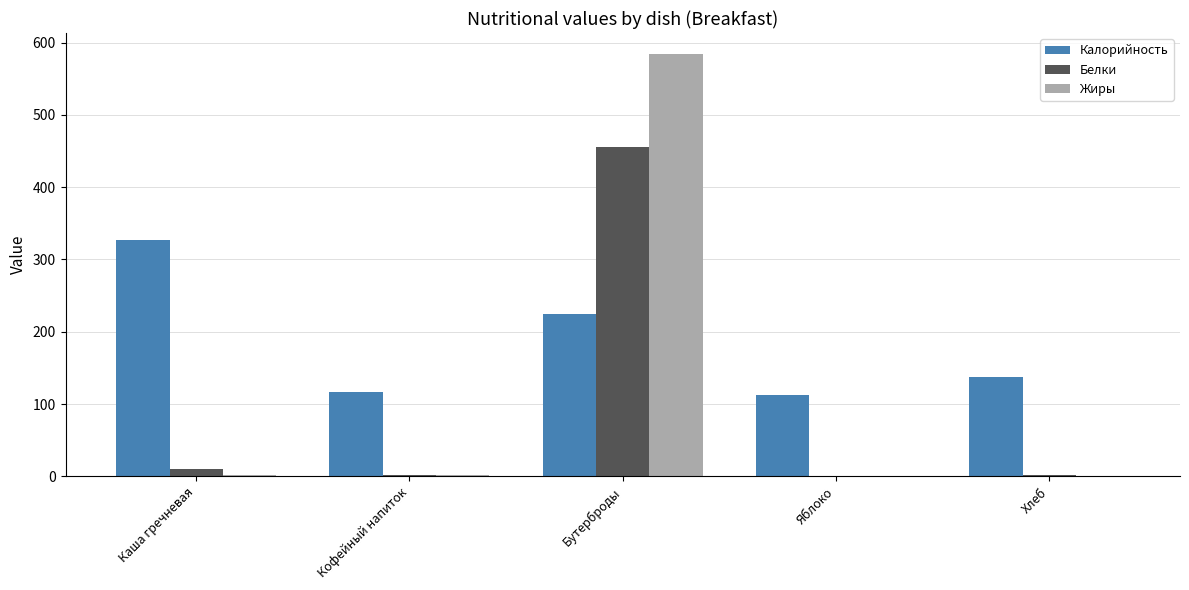

At which category is the sum across all series the highest?

Бутерброды